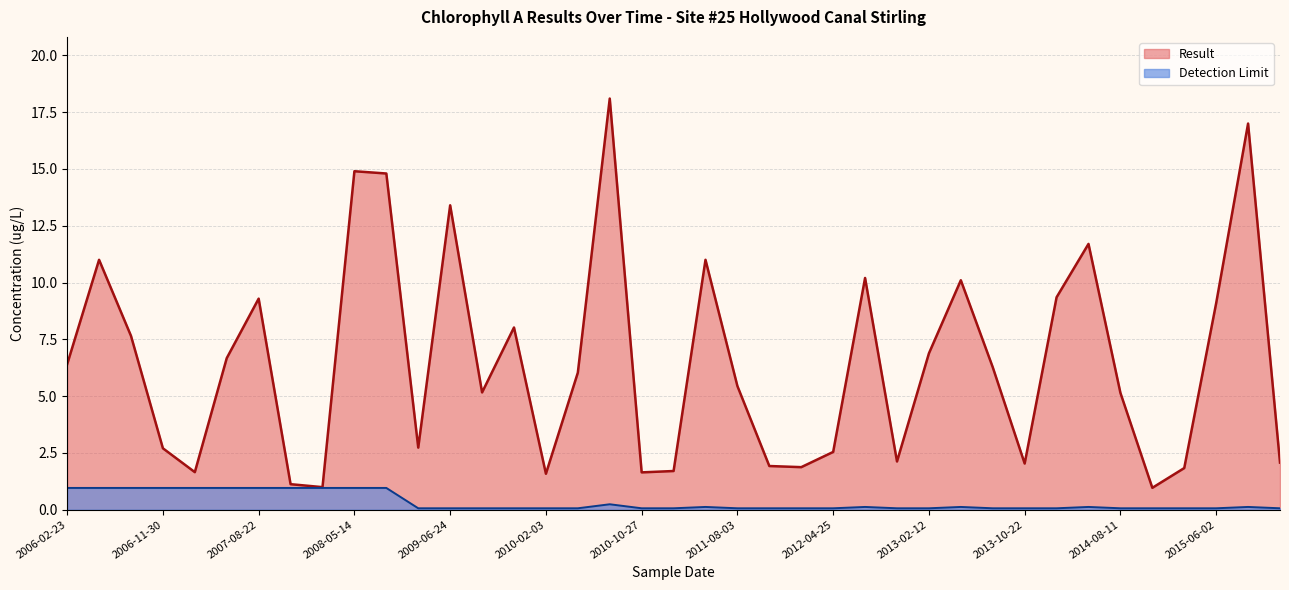

Which series changed the most between 2013-05-14 and 2015-11-16?

Result